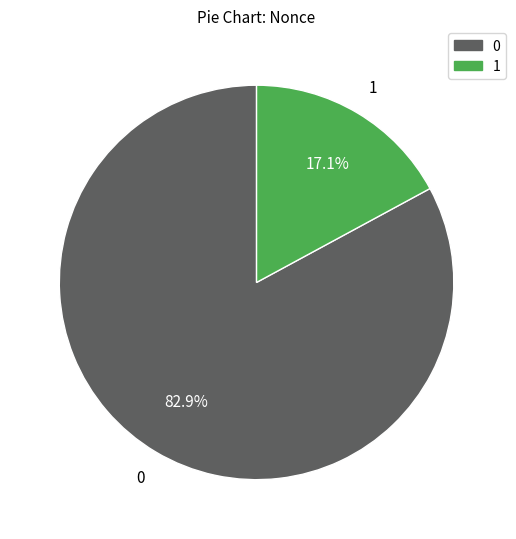

What is the largest slice in the pie chart?

0